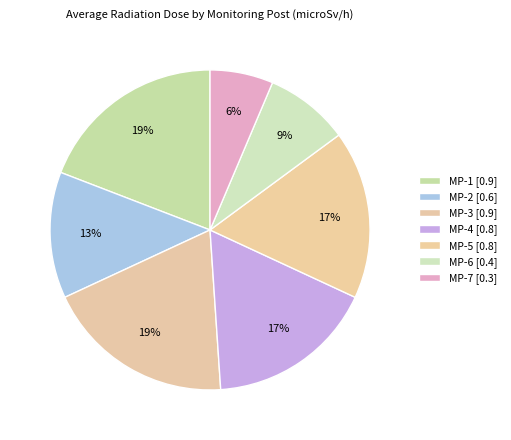

To the nearest percent, what is the difference between the largest and smallest slice percentages?

13%